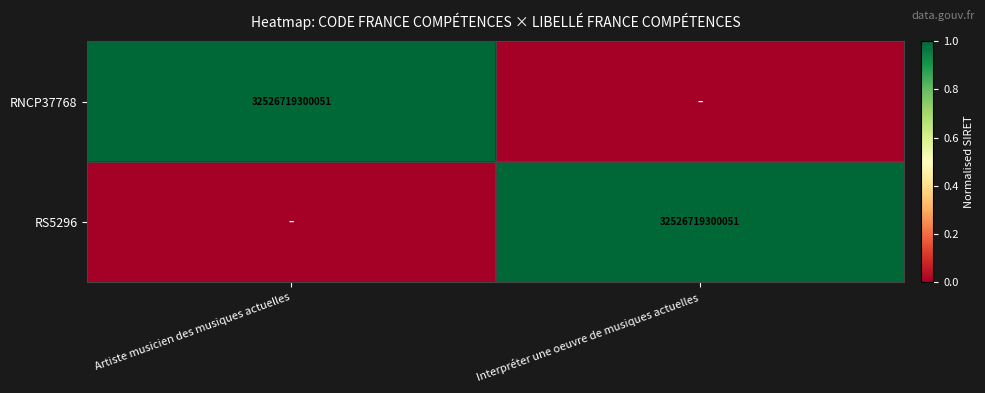

The RS5296 series shows 32526719300051 at Interpréter une oeuvre de musiques actuelles. True or false?

True